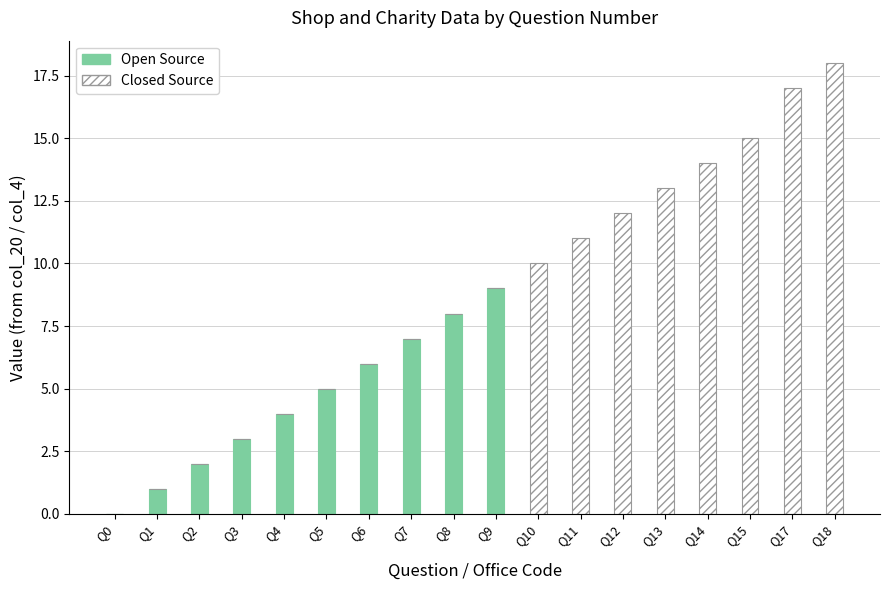

Are the bars horizontal?

No